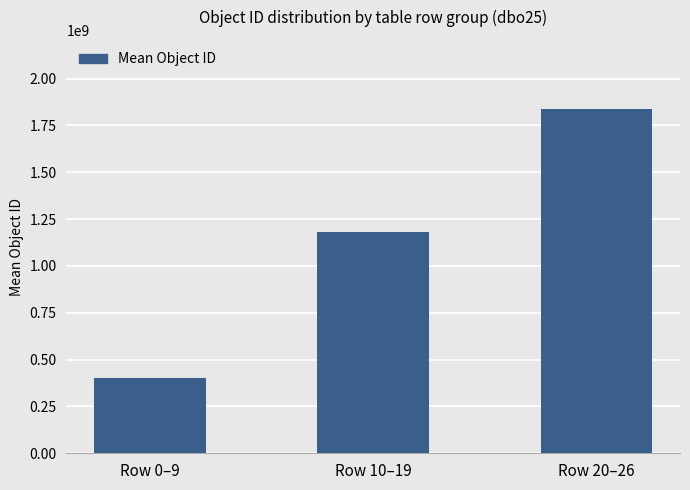

What is the maximum value shown in the chart?

1838776500